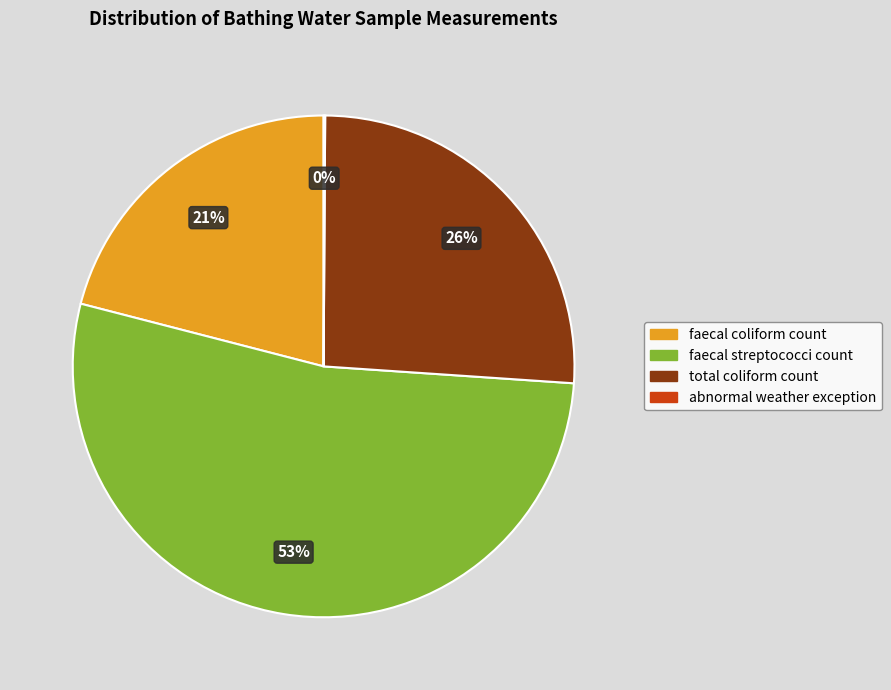

To the nearest percent, what is the difference between the faecal streptococci count and faecal coliform count slice percentages?

32%